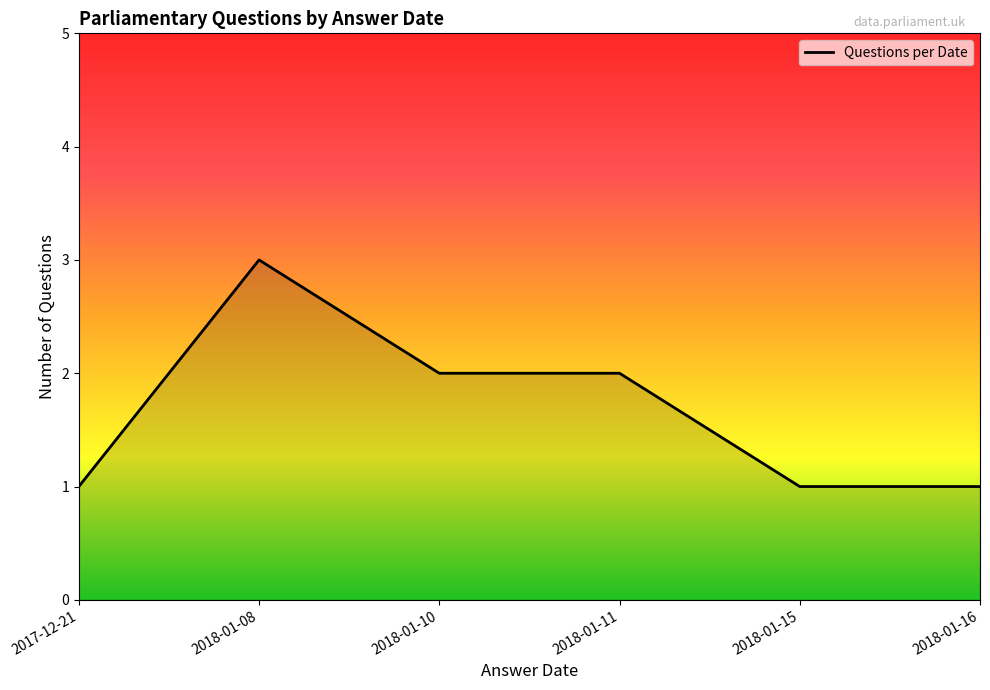

What is the sum of all values?

10